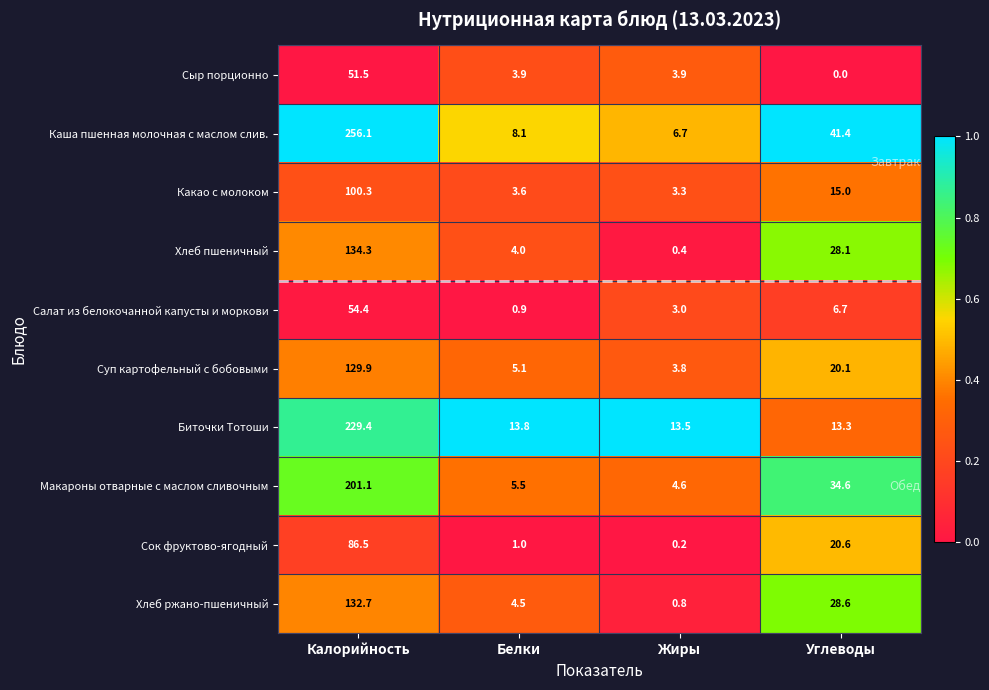

Is it true that Биточки Тотоши equals 229.4 at Калорийность?

True